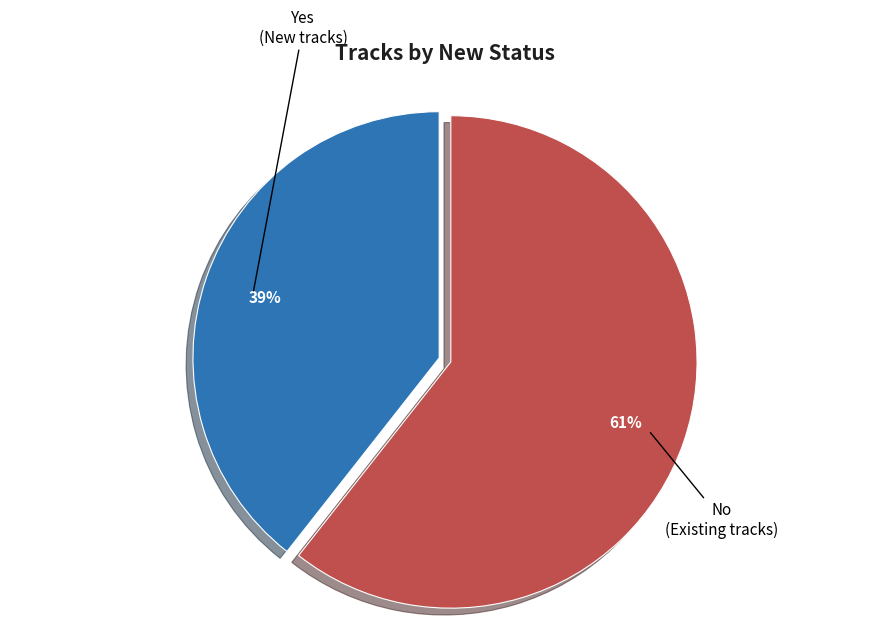

Is there a majority slice in this chart?

Yes